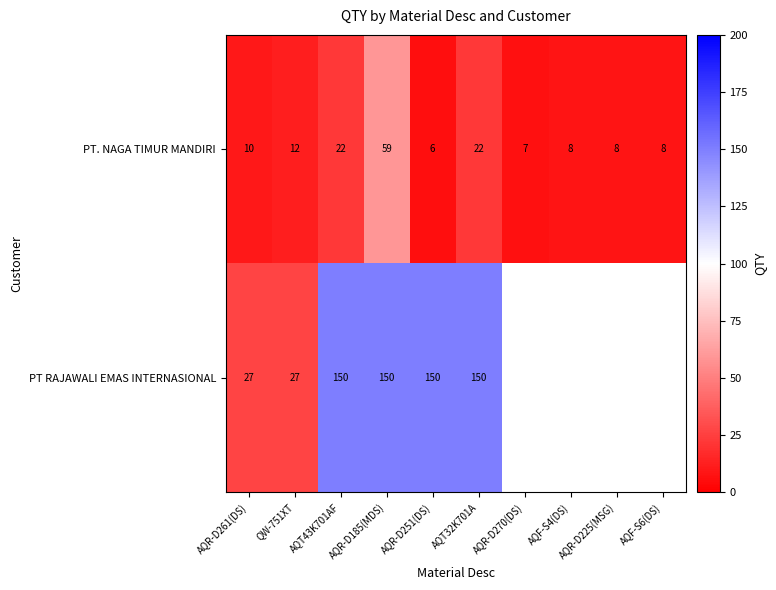

What is the average value of the PT. NAGA TIMUR MANDIRI series?

16